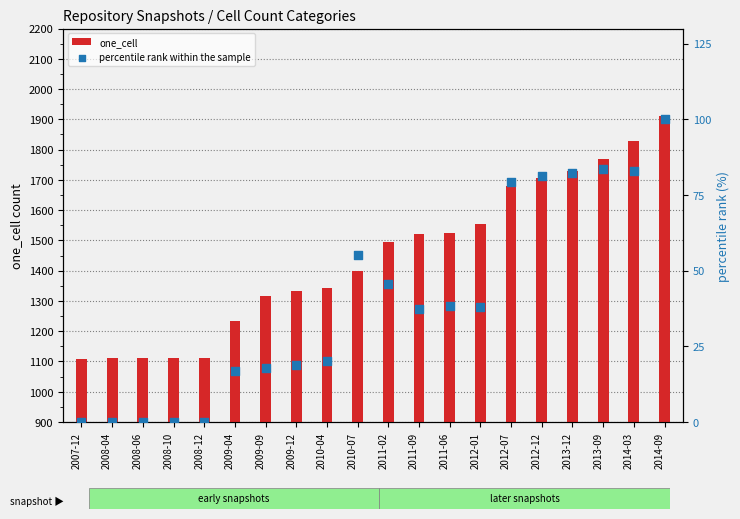

At which category is the sum across all series the highest?

2014-09